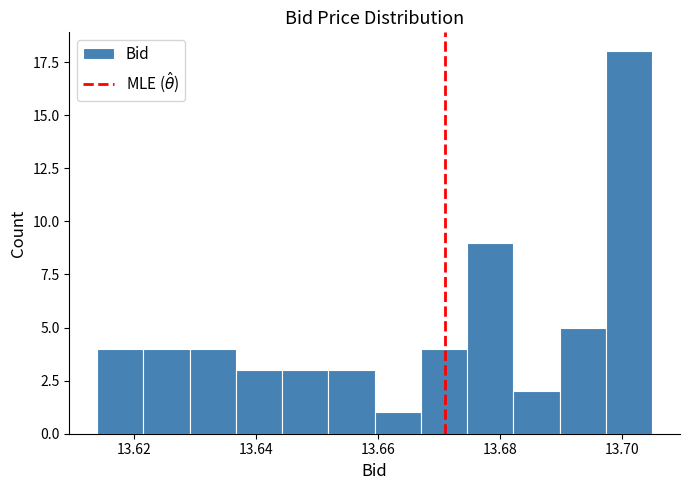

Read against the x-axis, roughly where is the centre of the tallest bar?

13.702